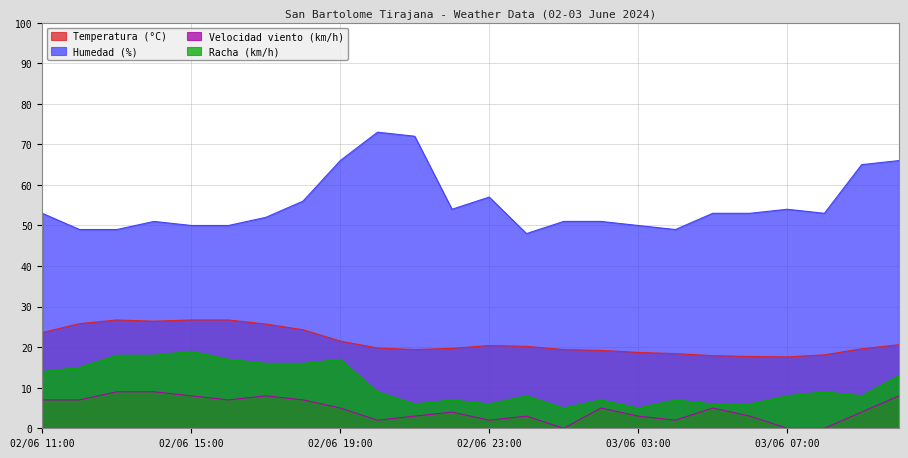

What is the maximum value shown in the chart?

73.0